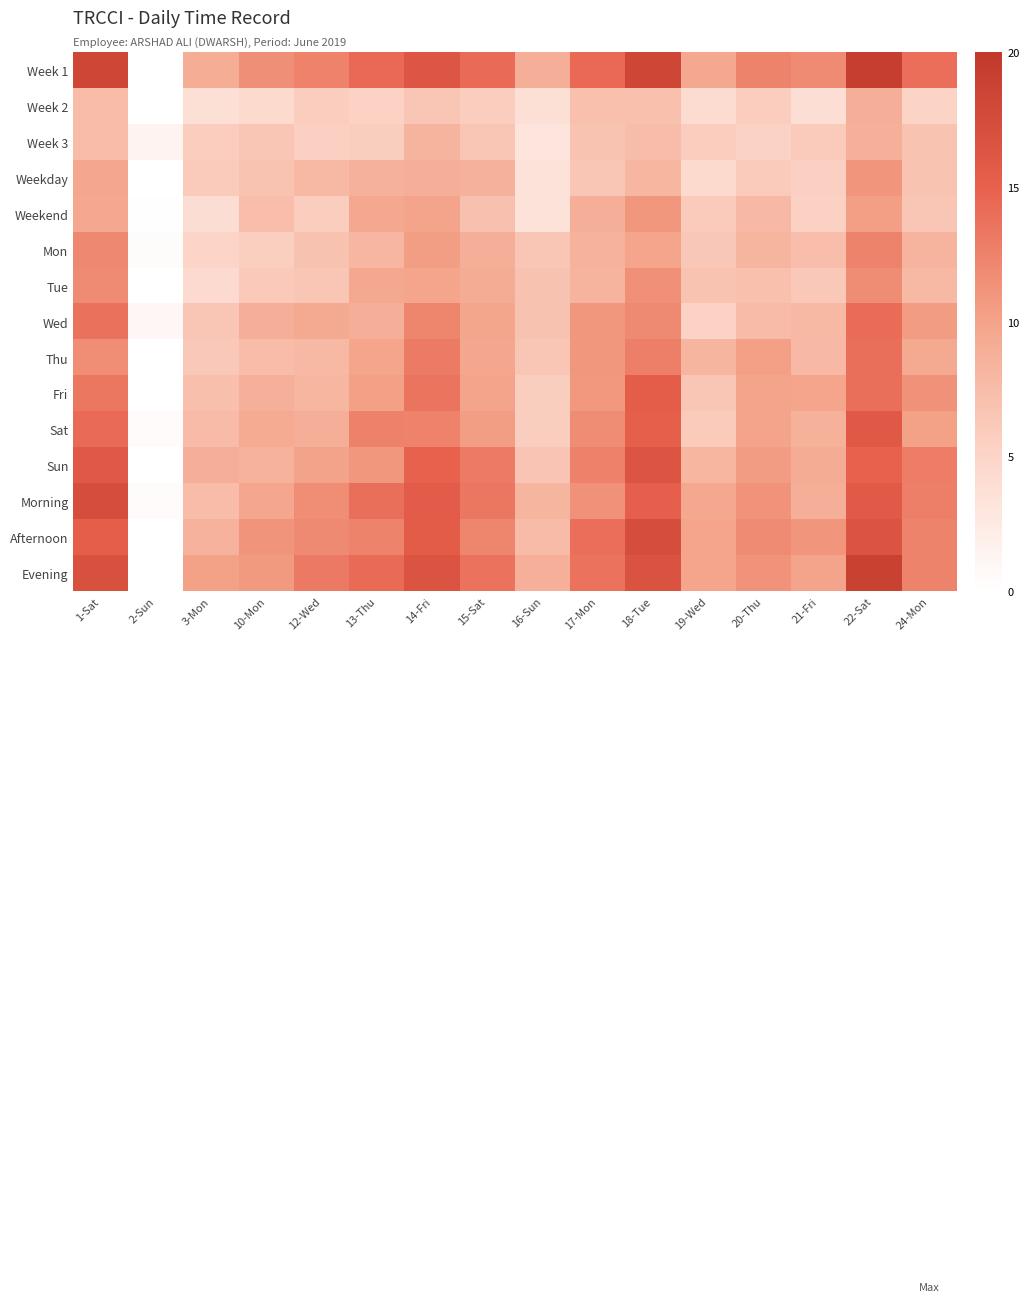

Reading left to right, transcribe all the data shown in this chart.

Week 1: 1-Sat=18.3	2-Sun=0.0	3-Mon=9.1	10-Mon=11.5	12-Wed=12.5	13-Thu=14.4	14-Fri=16.3	15-Sat=14.2	16-Sun=8.8	17-Mon=14.3	18-Tue=18.3	19-Wed=9.5	20-Thu=12.4	21-Fri=11.8	22-Sat=19.3	24-Mon=13.9
Week 2: 1-Sat=7.5	2-Sun=0.1	3-Mon=3.8	10-Mon=4.4	12-Wed=5.8	13-Thu=5.2	14-Fri=6.5	15-Sat=5.8	16-Sun=3.8	17-Mon=7.2	18-Tue=7.2	19-Wed=4.2	20-Thu=5.7	21-Fri=3.8	22-Sat=8.8	24-Mon=5.1
Week 3: 1-Sat=7.5	2-Sun=1.3	3-Mon=5.7	10-Mon=6.4	12-Wed=5.4	13-Thu=5.7	14-Fri=8.4	15-Sat=6.6	16-Sun=3.1	17-Mon=6.9	18-Tue=7.4	19-Wed=5.8	20-Thu=5.2	21-Fri=6.2	22-Sat=8.7	24-Mon=6.7
Weekday: 1-Sat=9.7	2-Sun=0.0	3-Mon=6.1	10-Mon=6.8	12-Wed=7.8	13-Thu=8.7	14-Fri=8.8	15-Sat=8.6	16-Sun=3.4	17-Mon=6.5	18-Tue=8.2	19-Wed=4.4	20-Thu=6.1	21-Fri=5.5	22-Sat=11.0	24-Mon=6.8
Weekend: 1-Sat=9.6	2-Sun=0.1	3-Mon=4.0	10-Mon=7.3	12-Wed=5.7	13-Thu=9.5	14-Fri=9.9	15-Sat=7.0	16-Sun=3.5	17-Mon=9.0	18-Tue=10.9	19-Wed=6.0	20-Thu=7.8	21-Fri=5.3	22-Sat=10.4	24-Mon=6.6
Mon: 1-Sat=12.1	2-Sun=0.4	3-Mon=4.9	10-Mon=5.6	12-Wed=6.9	13-Thu=8.1	14-Fri=10.5	15-Sat=8.9	16-Sun=6.5	17-Mon=8.5	18-Tue=9.9	19-Wed=6.4	20-Thu=8.2	21-Fri=7.3	22-Sat=12.4	24-Mon=8.3
Tue: 1-Sat=11.8	2-Sun=0.0	3-Mon=4.4	10-Mon=6.2	12-Wed=6.6	13-Thu=9.6	14-Fri=9.9	15-Sat=9.1	16-Sun=6.9	17-Mon=8.4	18-Tue=11.5	19-Wed=6.9	20-Thu=7.1	21-Fri=6.3	22-Sat=11.7	24-Mon=7.9
Wed: 1-Sat=13.8	2-Sun=0.9	3-Mon=6.6	10-Mon=8.9	12-Wed=9.4	13-Thu=8.8	14-Fri=12.2	15-Sat=9.8	16-Sun=6.9	17-Mon=10.9	18-Tue=11.9	19-Wed=5.3	20-Thu=7.6	21-Fri=7.8	22-Sat=14.1	24-Mon=10.5
Thu: 1-Sat=11.7	2-Sun=0.0	3-Mon=6.3	10-Mon=7.4	12-Wed=7.9	13-Thu=9.9	14-Fri=13.0	15-Sat=9.7	16-Sun=6.4	17-Mon=10.9	18-Tue=12.8	19-Wed=8.3	20-Thu=10.3	21-Fri=7.8	22-Sat=13.9	24-Mon=9.4
Fri: 1-Sat=13.3	2-Sun=0.0	3-Mon=7.2	10-Mon=8.7	12-Wed=8.1	13-Thu=10.3	14-Fri=13.6	15-Sat=10.0	16-Sun=5.7	17-Mon=10.9	18-Tue=15.4	19-Wed=6.5	20-Thu=9.9	21-Fri=9.8	22-Sat=13.9	24-Mon=11.3
Sat: 1-Sat=14.3	2-Sun=0.4	3-Mon=7.6	10-Mon=9.3	12-Wed=8.8	13-Thu=12.5	14-Fri=12.5	15-Sat=10.4	16-Sun=5.7	17-Mon=11.7	18-Tue=15.2	19-Wed=6.2	20-Thu=9.9	21-Fri=8.6	22-Sat=15.9	24-Mon=10.2
Sun: 1-Sat=16.0	2-Sun=0.0	3-Mon=8.9	10-Mon=8.6	12-Wed=10.0	13-Thu=10.9	14-Fri=14.9	15-Sat=13.0	16-Sun=6.7	17-Mon=12.5	18-Tue=16.4	19-Wed=8.2	20-Thu=10.5	21-Fri=9.2	22-Sat=15.0	24-Mon=12.9
Morning: 1-Sat=17.3	2-Sun=0.4	3-Mon=7.5	10-Mon=9.7	12-Wed=11.7	13-Thu=13.8	14-Fri=15.5	15-Sat=13.3	16-Sun=8.2	17-Mon=11.4	18-Tue=15.1	19-Wed=9.6	20-Thu=11.2	21-Fri=8.9	22-Sat=15.8	24-Mon=12.7
Afternoon: 1-Sat=15.4	2-Sun=0.0	3-Mon=8.5	10-Mon=11.1	12-Wed=11.9	13-Thu=12.4	14-Fri=15.6	15-Sat=12.3	16-Sun=7.6	17-Mon=13.9	18-Tue=17.3	19-Wed=9.8	20-Thu=11.9	21-Fri=11.1	22-Sat=16.5	24-Mon=12.4
Evening: 1-Sat=16.9	2-Sun=0.0	3-Mon=10.1	10-Mon=10.7	12-Wed=13.2	13-Thu=14.2	14-Fri=16.5	15-Sat=13.6	16-Sun=8.7	17-Mon=13.7	18-Tue=16.7	19-Wed=9.8	20-Thu=11.2	21-Fri=9.9	22-Sat=19.0	24-Mon=12.4